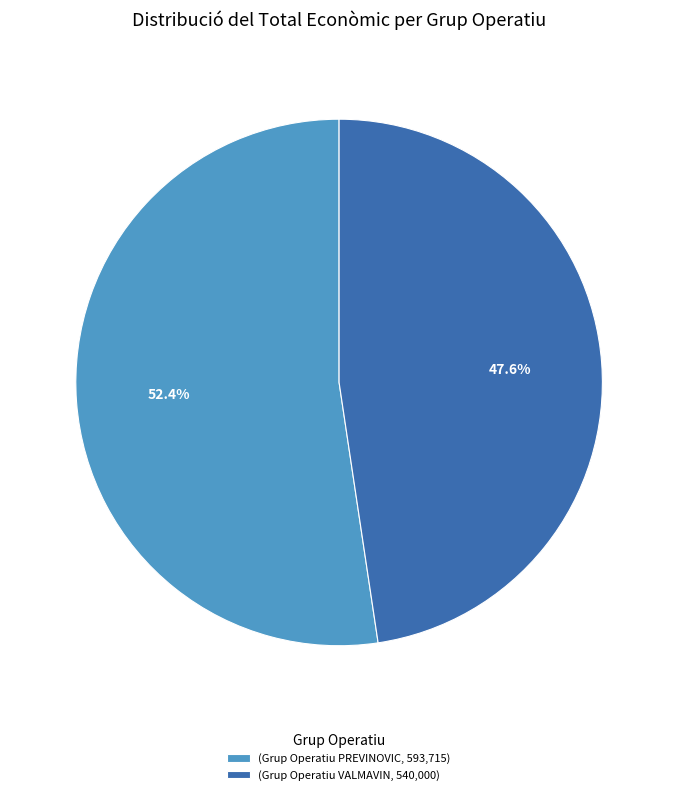

Which category has the biggest portion of the pie?

(Grup Operatiu PREVINOVIC, 593,715)